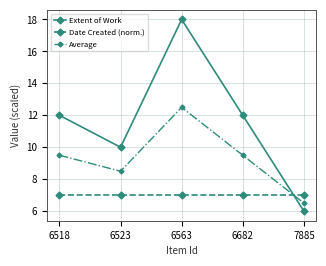

True or false: Average has more than 0 interior local peaks.

True